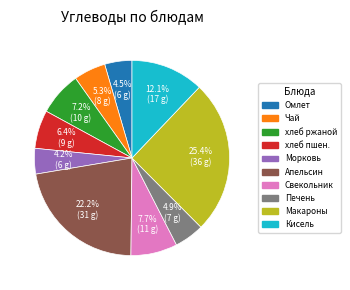

Is there a majority slice in this chart?

No